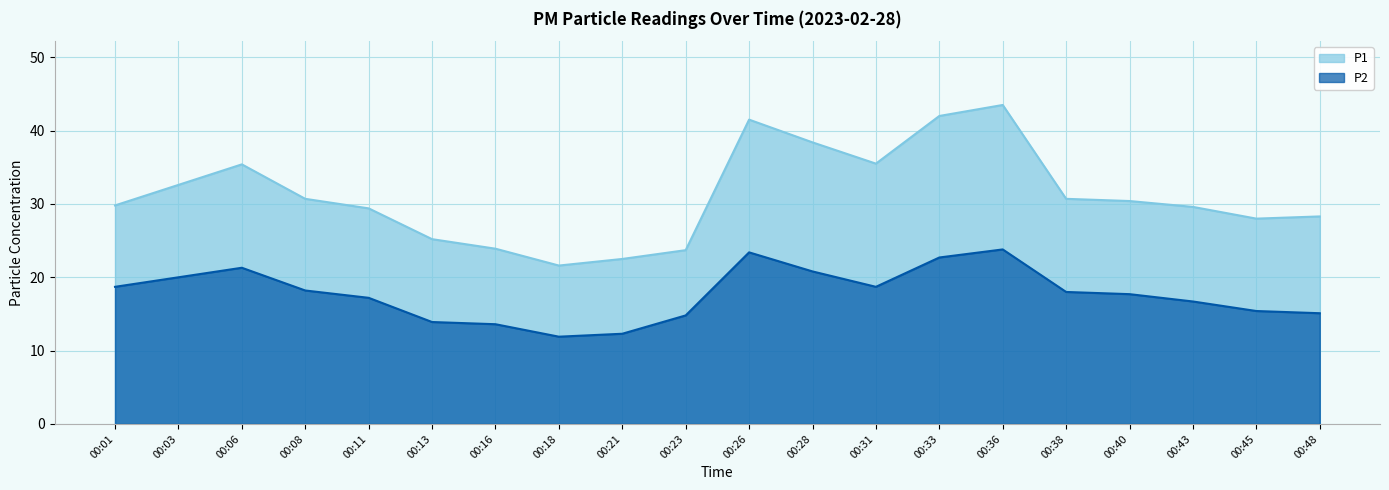

Which series has the largest range (max minus min)?

P1